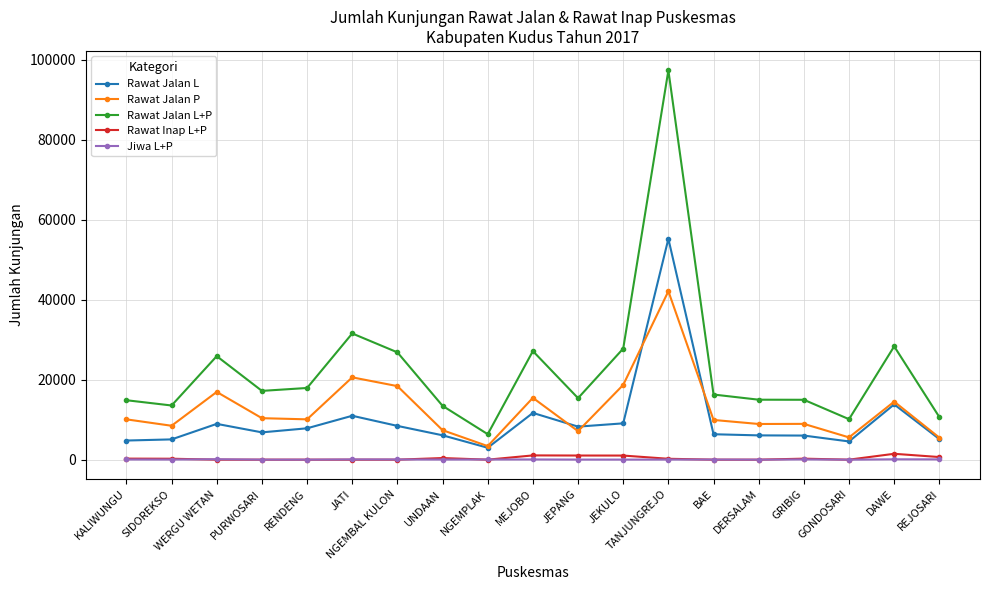

What is the label of the 7th point from the right?

TANJUNGREJO